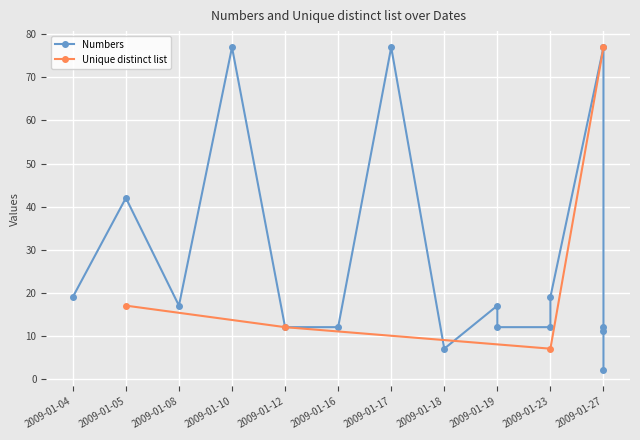

Count the number of values greater than 17.

6